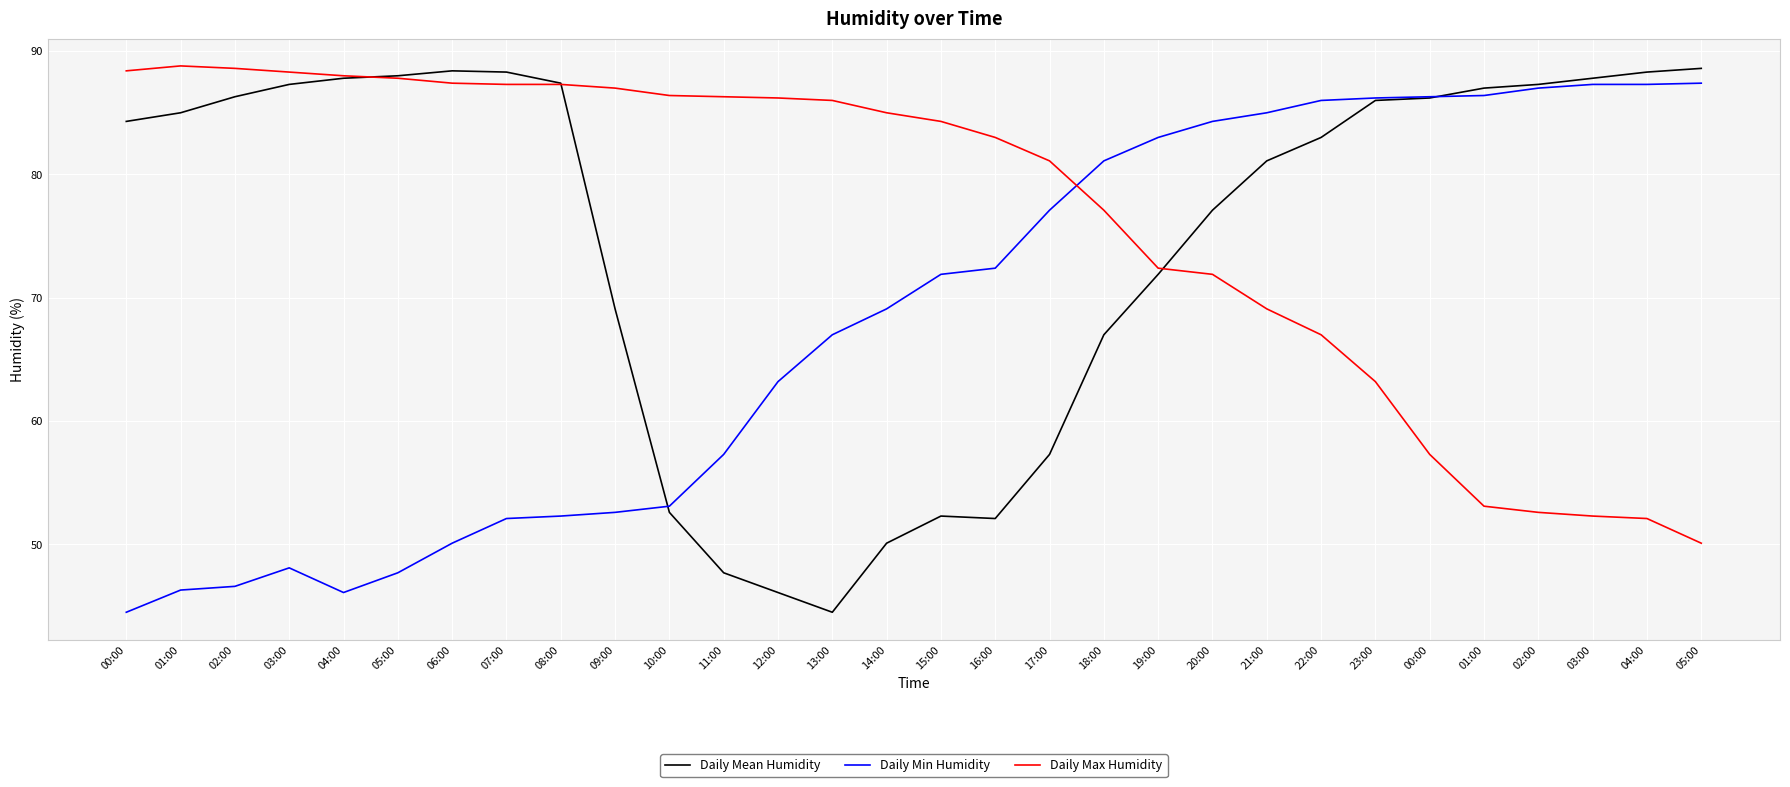

Does the chart display data point markers on the line(s)?

No